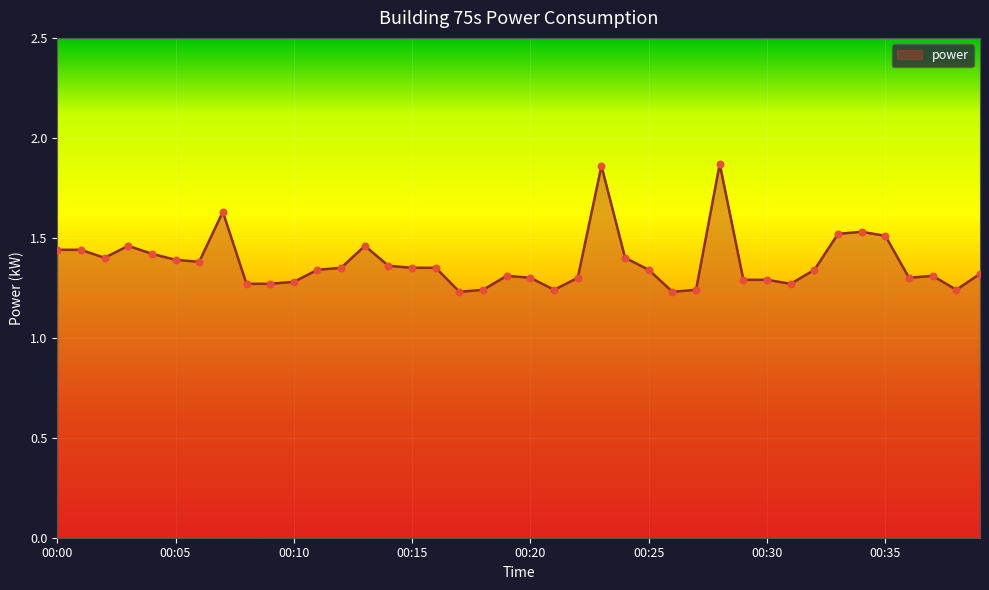

What is the difference between the maximum and minimum values?

0.6